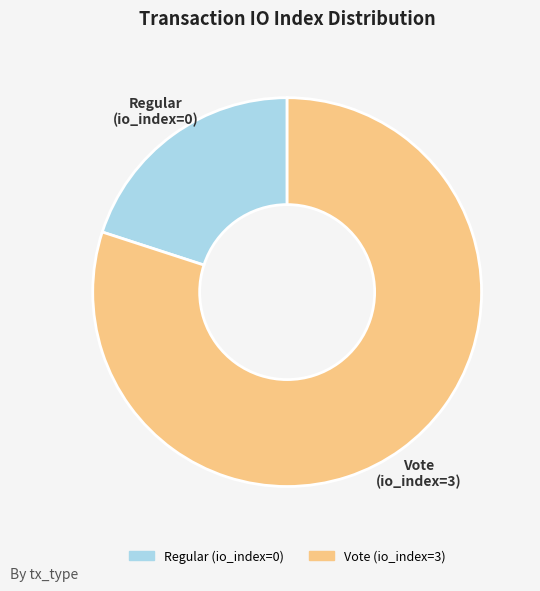

Between Regular and Vote, which is larger?

Vote